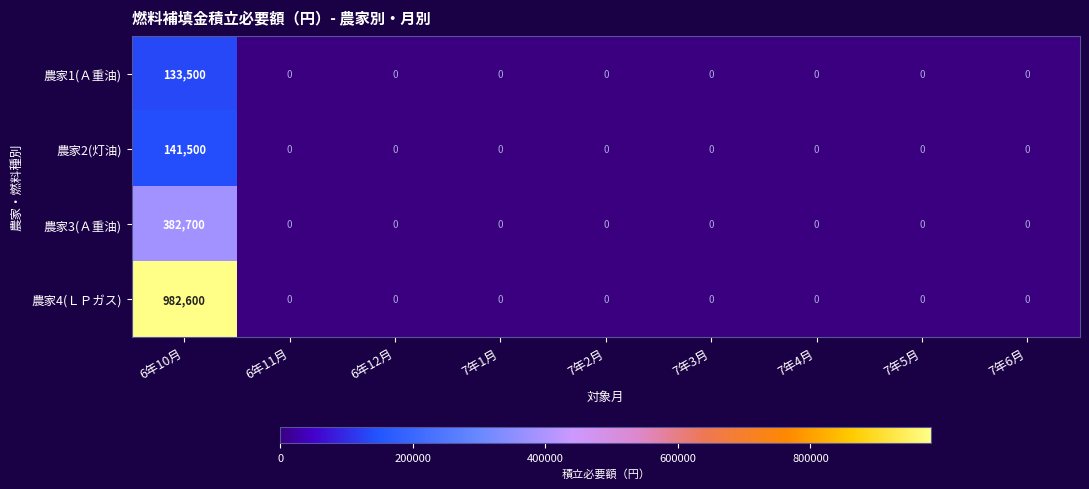

Count the number of categories in the chart.

9